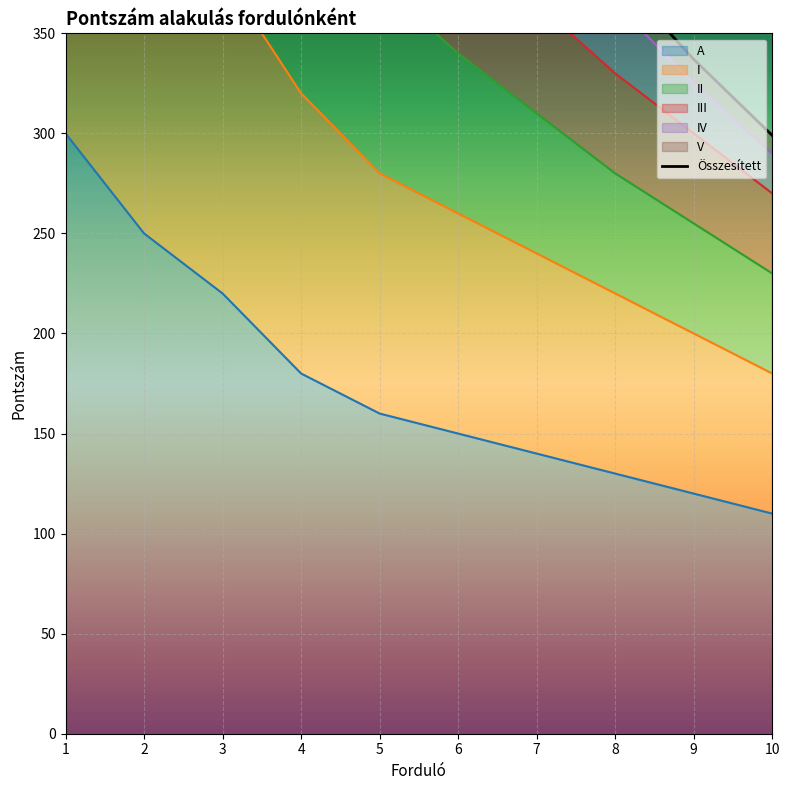

Is it true that the value at 2 is 1148?

False